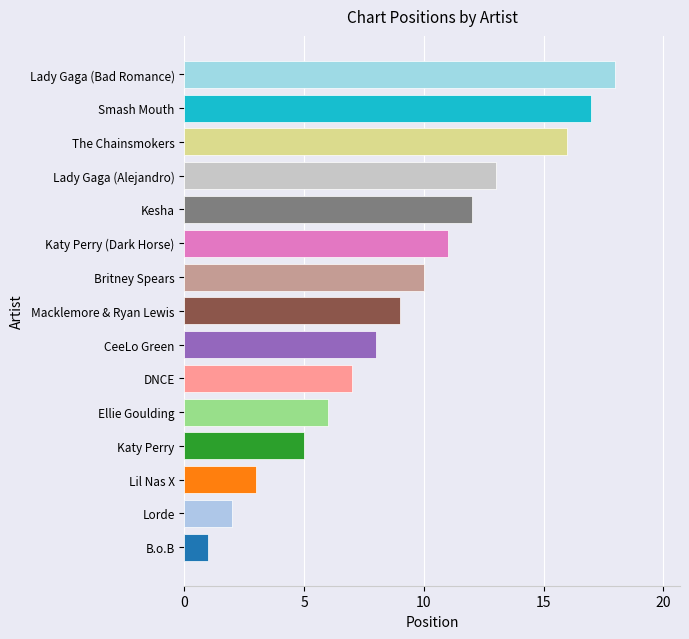

At which category does the chart reach its peak across all series?

Lady Gaga (Bad Romance)